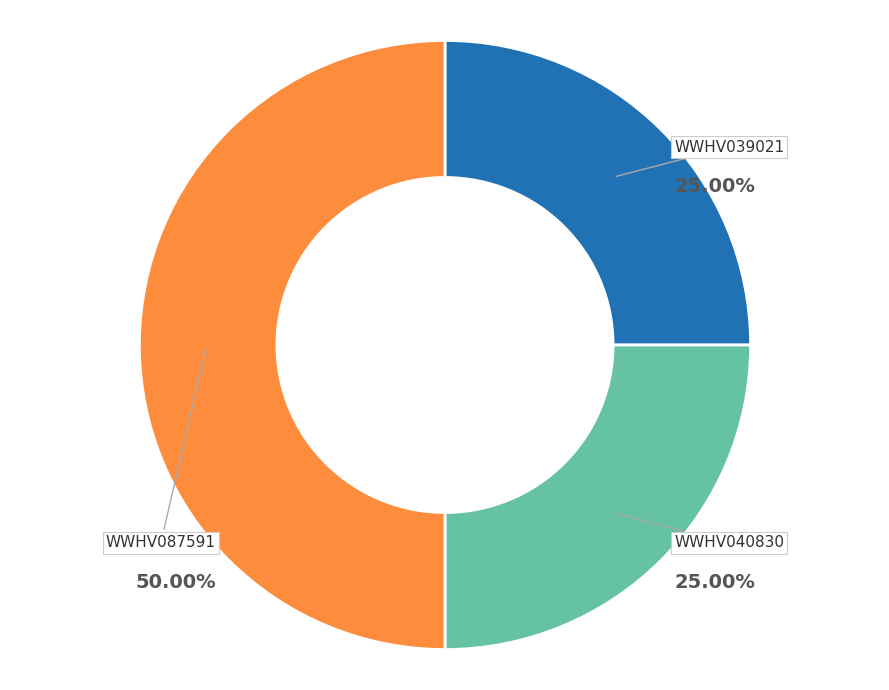

To the nearest percent, what portion does WWHV087591 represent?

50%